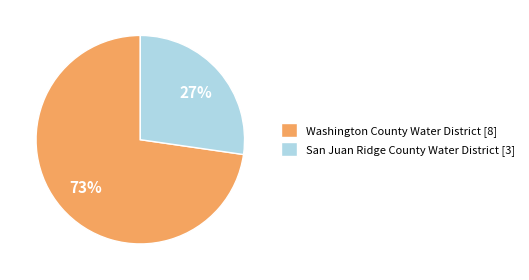

To the nearest percent, what is the combined percentage of San Juan Ridge County Water District [3] and Washington County Water District [8]?

100%